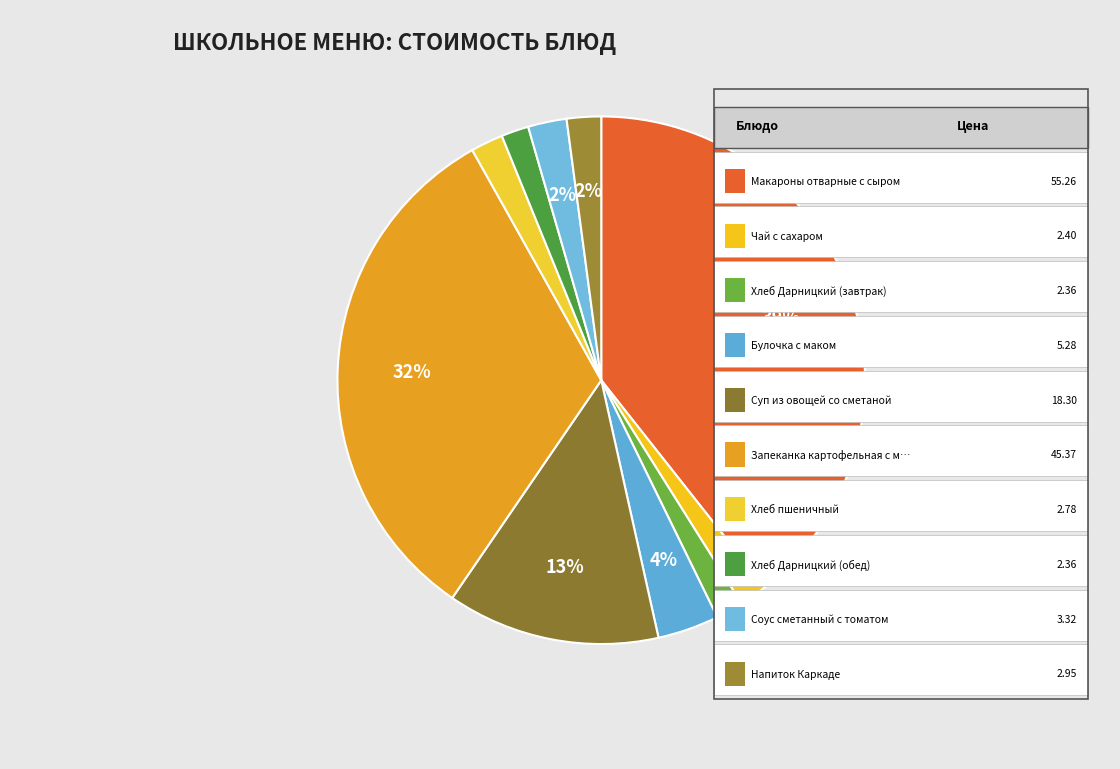

How many segments does this pie chart have?

10